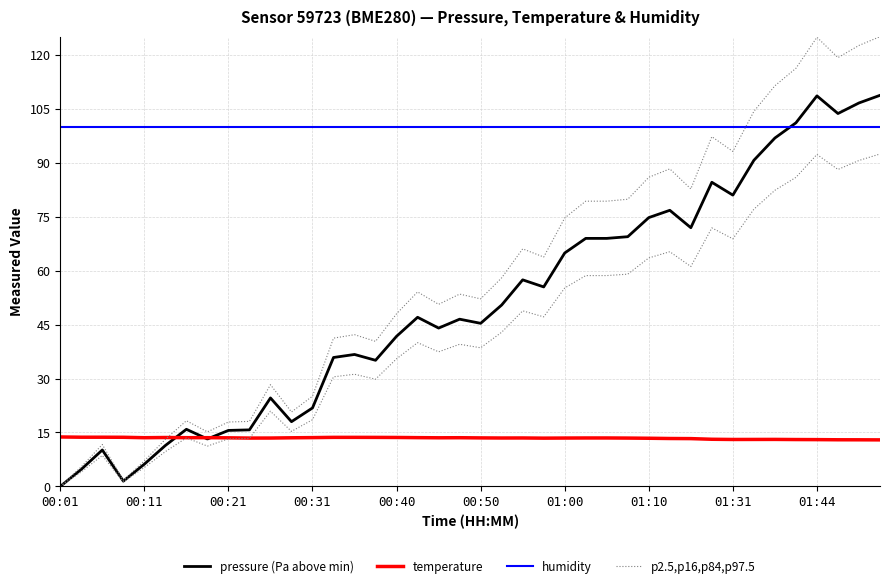

The temperature series shows 13.7 at 00:31. True or false?

True